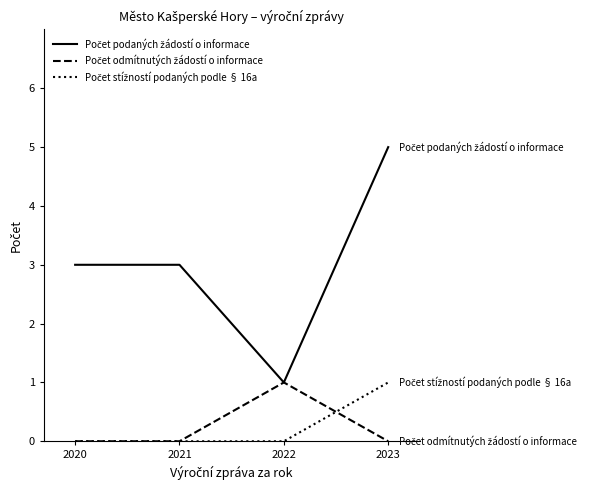

What is the total value across all series at 2021?

3